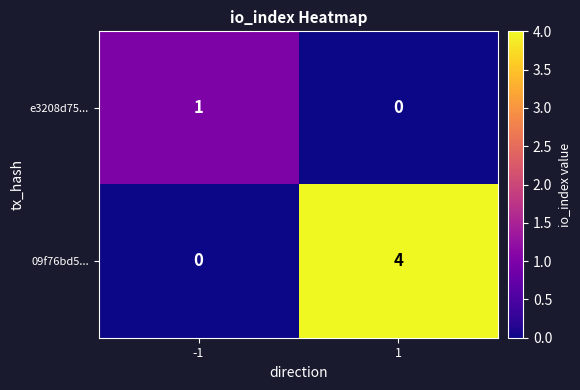

Reading left to right, extract all data points from this chart.

e3208d75...: 1	0
09f76bd5...: 0	4